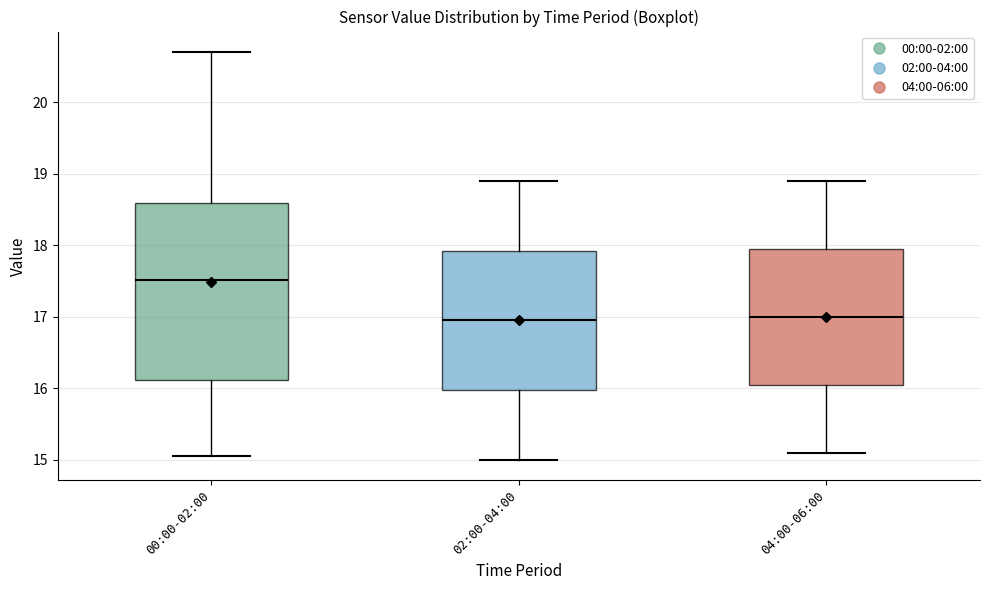

Reading left to right, transcribe this box plot: for each box, give where its median line is, the range the box spans, and where its two whiskers end, as read against the y-axis. The values are not printed on the chart, so give them approximately, as read against the axis.

00:00-02:00: median 17.5, box 16.1 to 18.6, whiskers 15.1 to 20.7
02:00-04:00: median 17.0, box 16.0 to 17.9, whiskers 15.0 to 18.9
04:00-06:00: median 17.0, box 16.1 to 18.0, whiskers 15.1 to 18.9